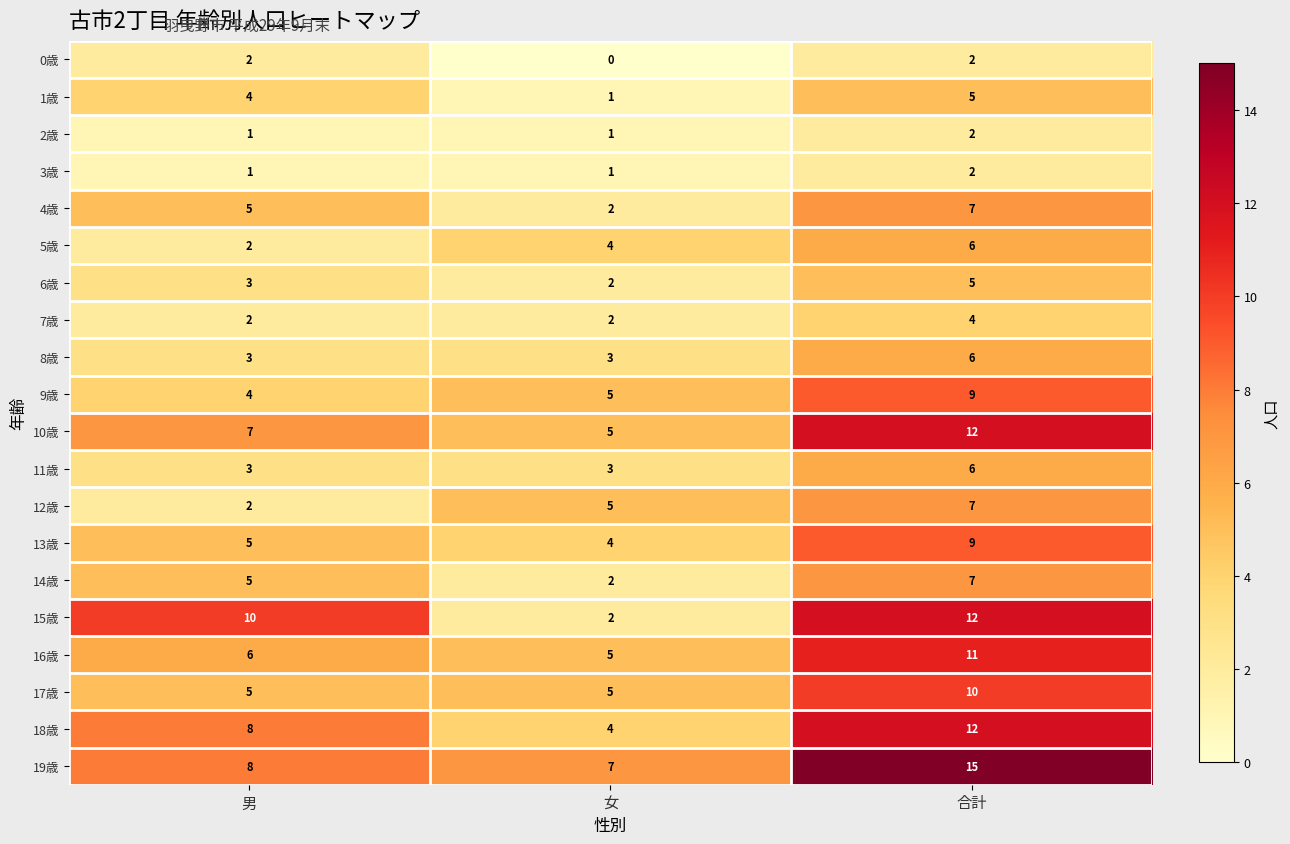

What is the difference between the highest and lowest values at 男?

9